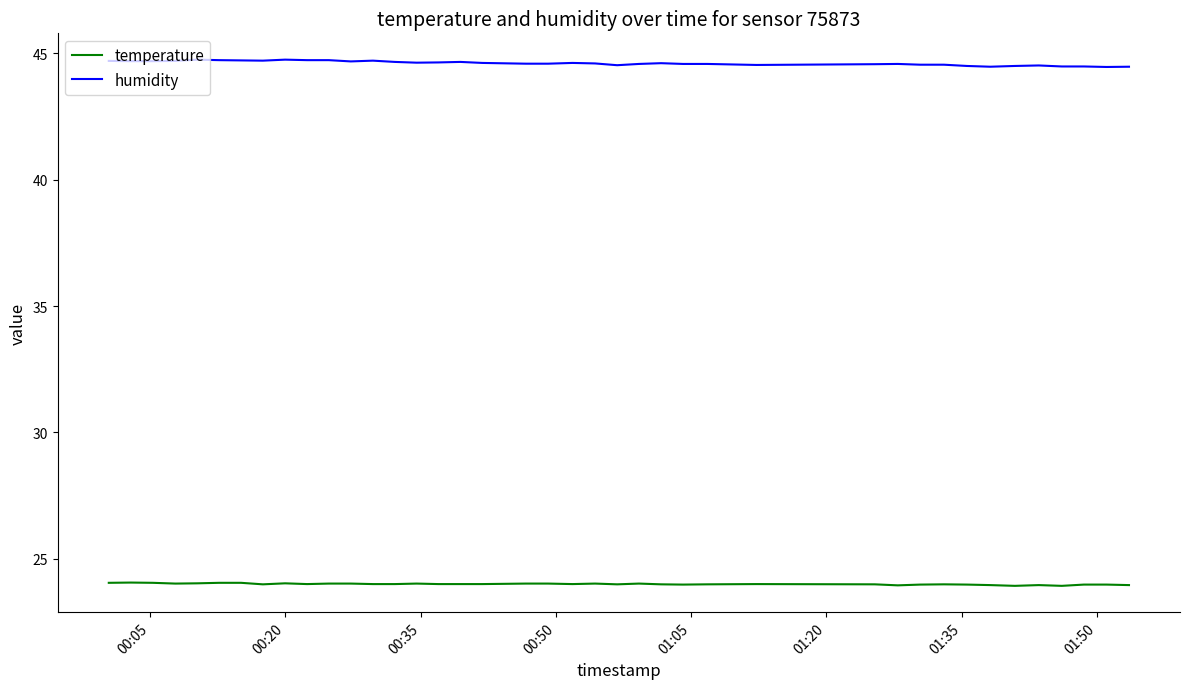

What is the minimum value shown in the chart?

23.9